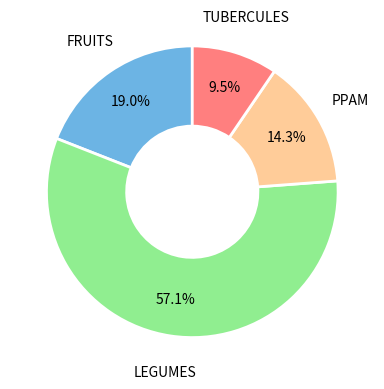

To the nearest percent, what percentage of the pie is LEGUMES?

57%